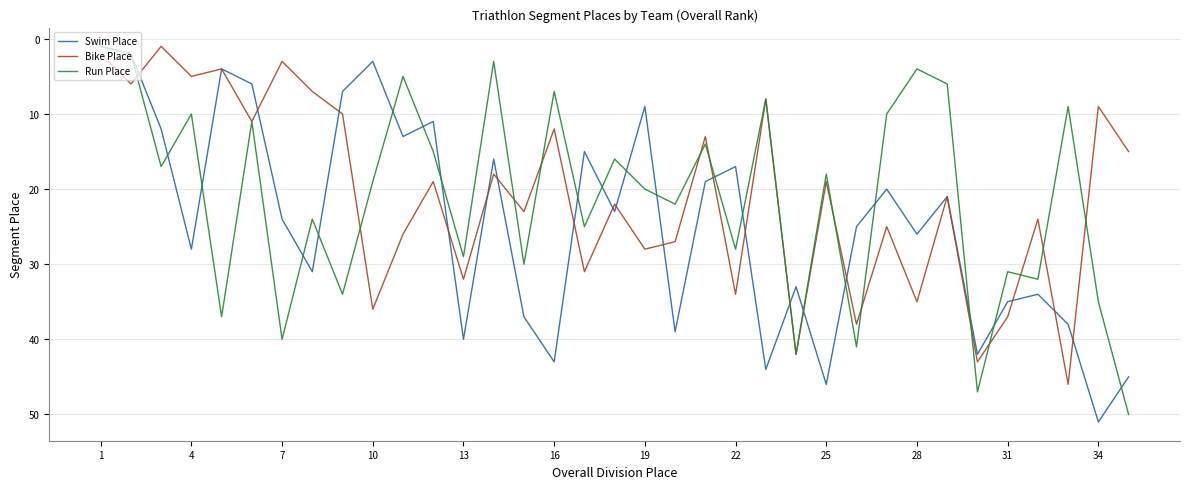

Which series has the largest total across all categories?

Swim Place